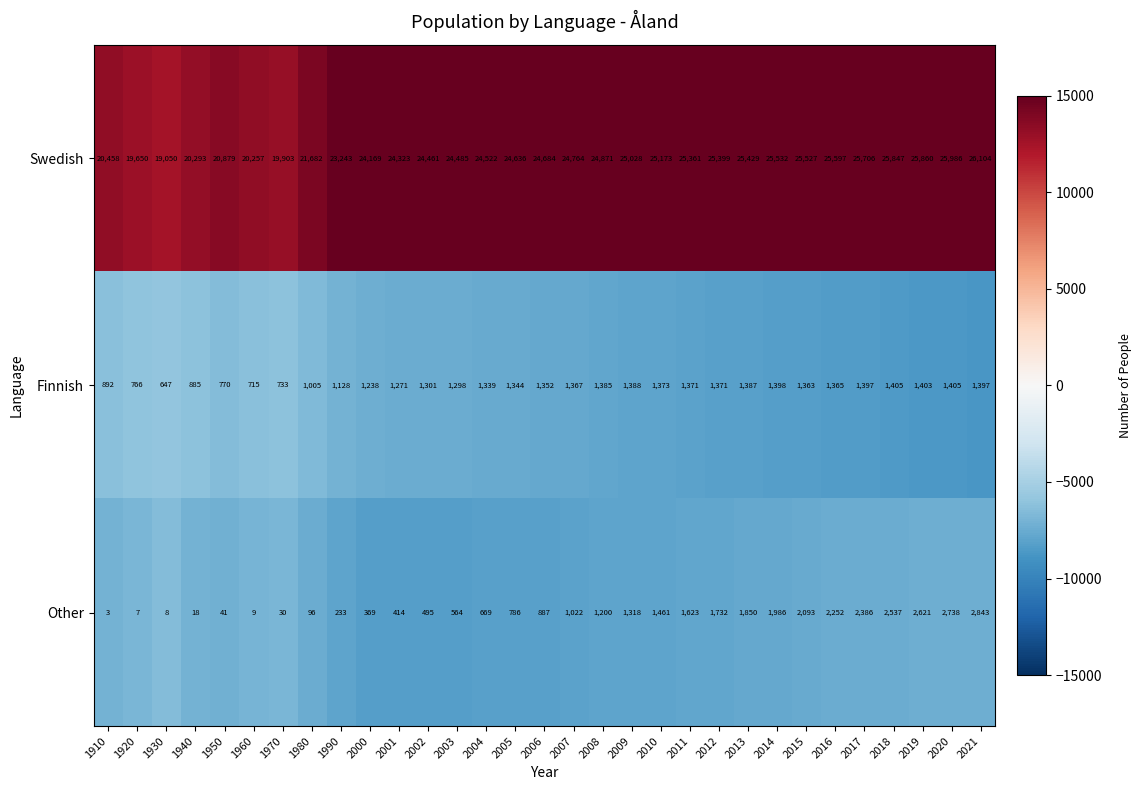

At 2018, list the series in order from smallest to largest.

Finnish, Other, Swedish